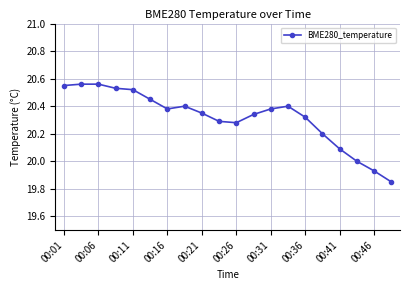

True or false: there are more than 1 points higher than both neighbors.

True